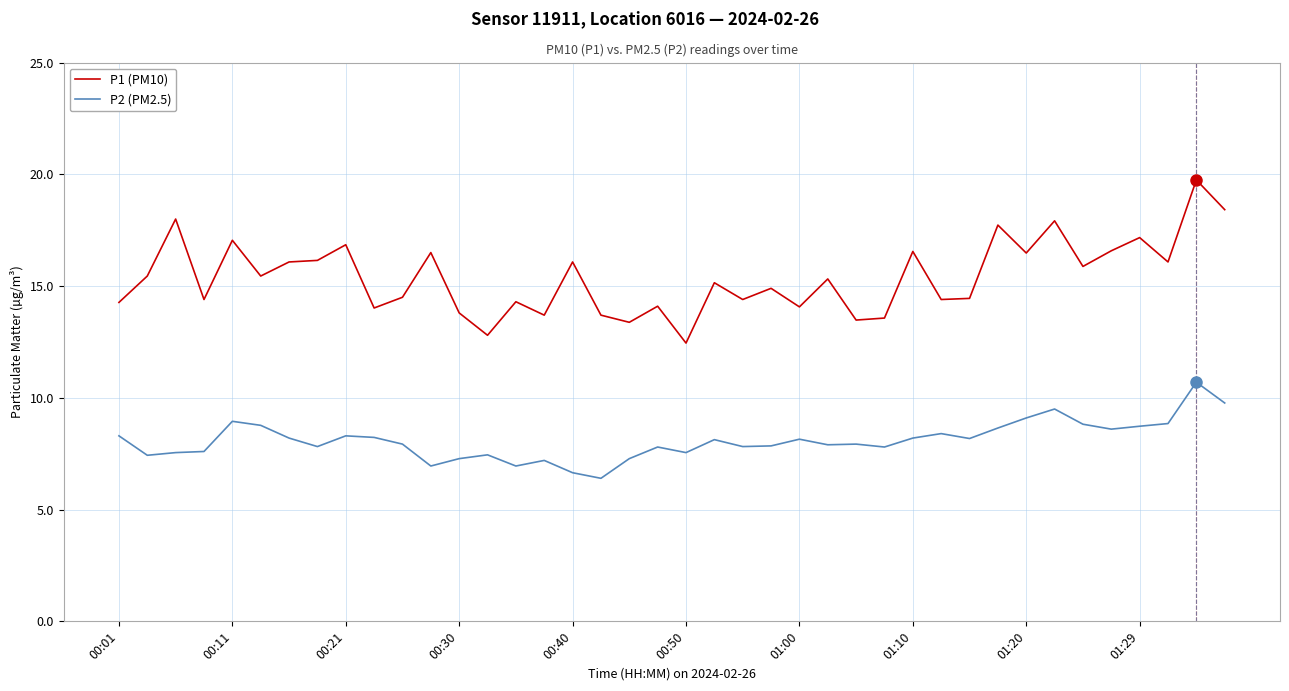

True or false: P2 (PM2.5) and P1 (PM10) cross at least once.

False